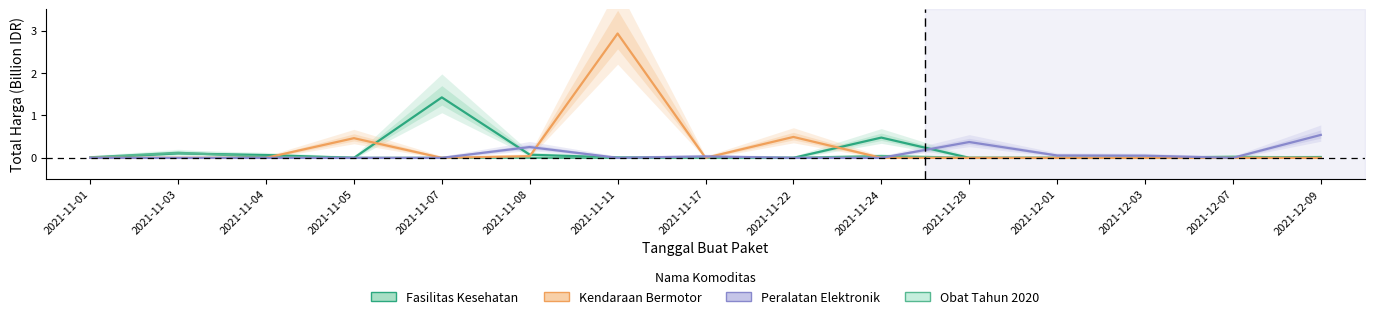

Which series has the largest total across all categories?

Kendaraan Bermotor